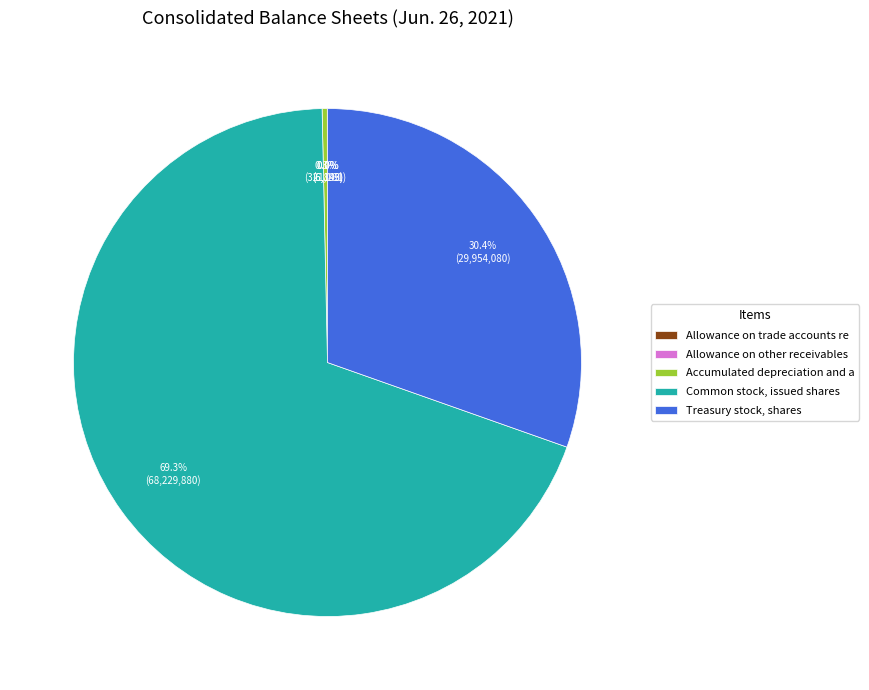

To the nearest percent, what is the difference between the largest and smallest slice percentages?

69%